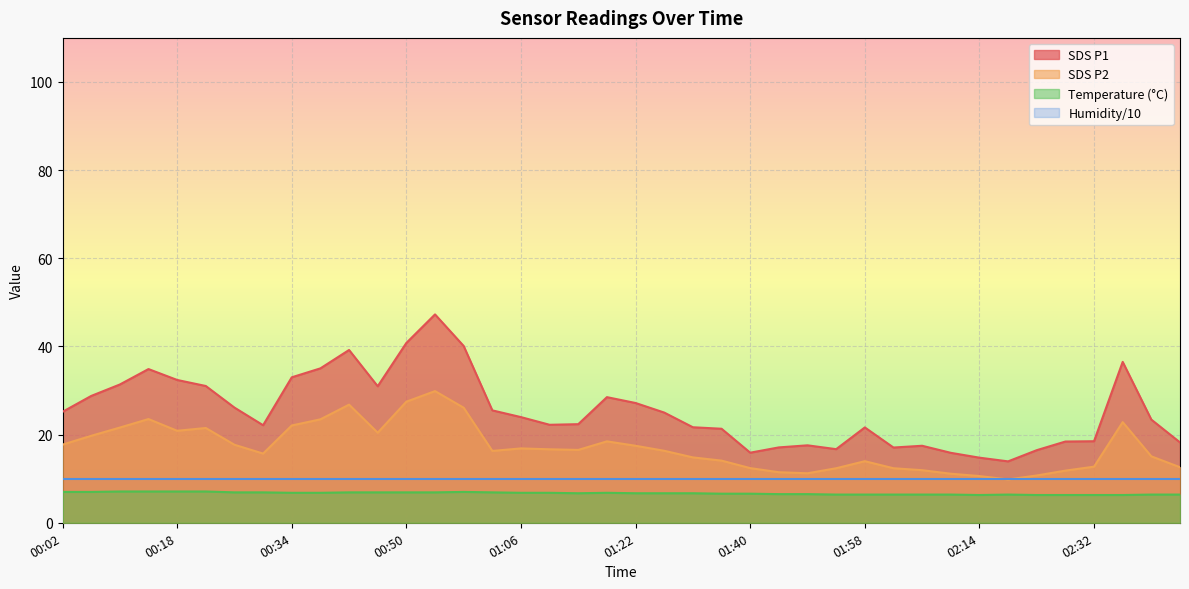

Which series has the largest total across all categories?

SDS P1